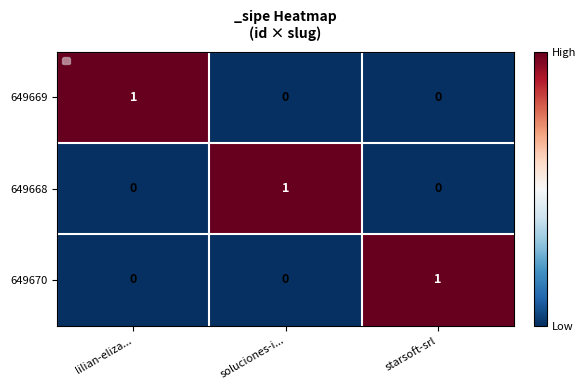

Which category has the highest value in the 649668 series?

soluciones-i...